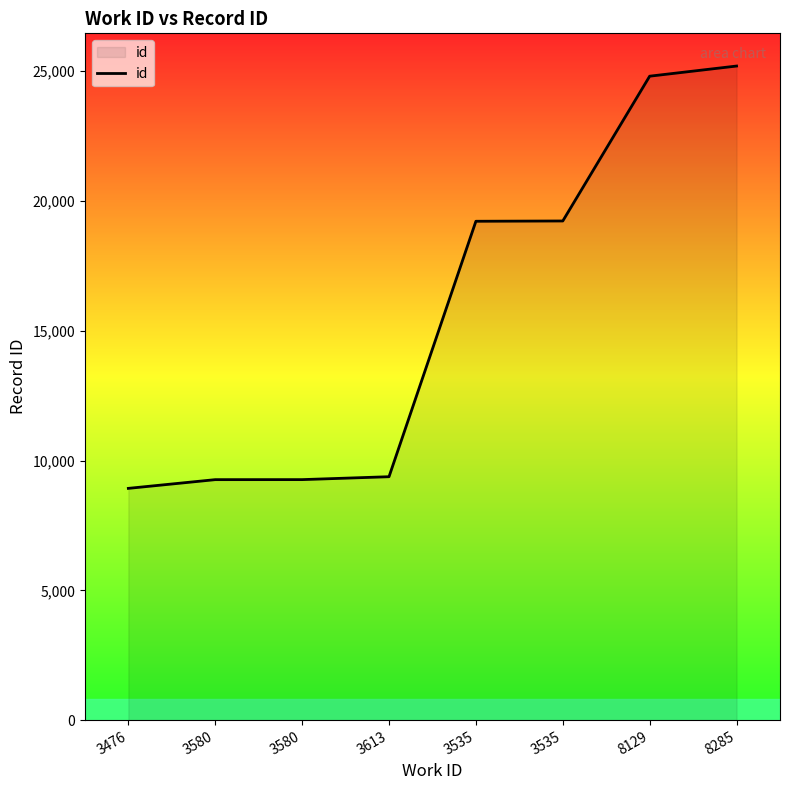

What is the ratio of the value at 8285 to the value at 3580?

2.7